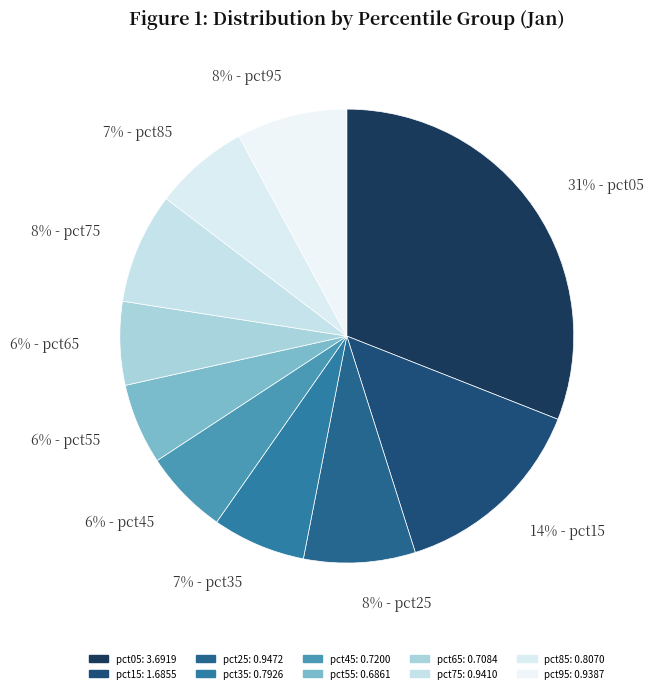

What is the largest slice in the pie chart?

31% - pct05